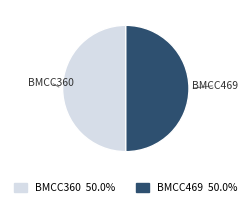

Count the number of slices in the pie.

2